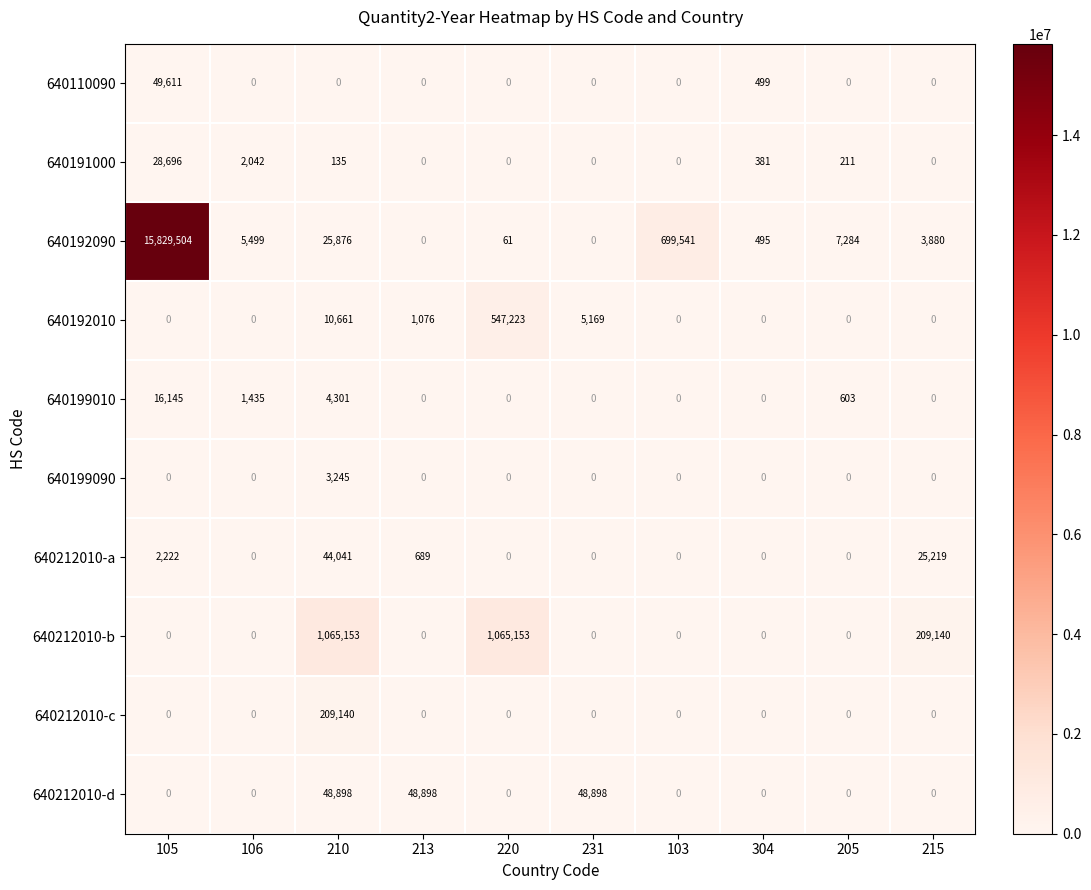

What is the difference between the highest and lowest values at 210?

1065153